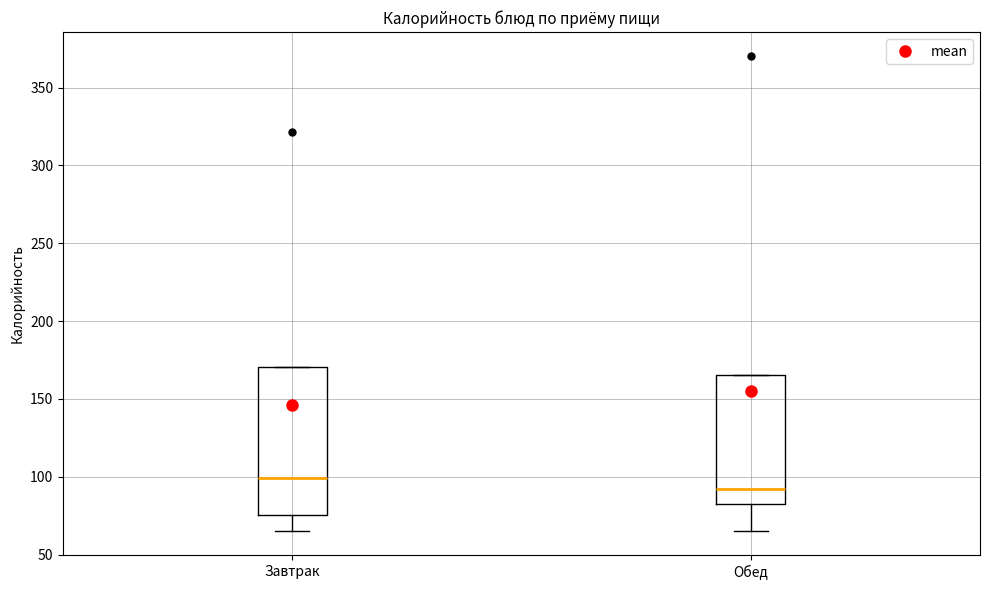

Reading left to right, read every box against the y-axis: the position of its median line, the range the box covers, and the ends of its whiskers. The values are not printed on the chart, so give them approximately, as read against the axis.

Завтрак: median 100, box 75 to 170, whiskers 65 to 170
Обед: median 90, box 80 to 165, whiskers 65 to 165